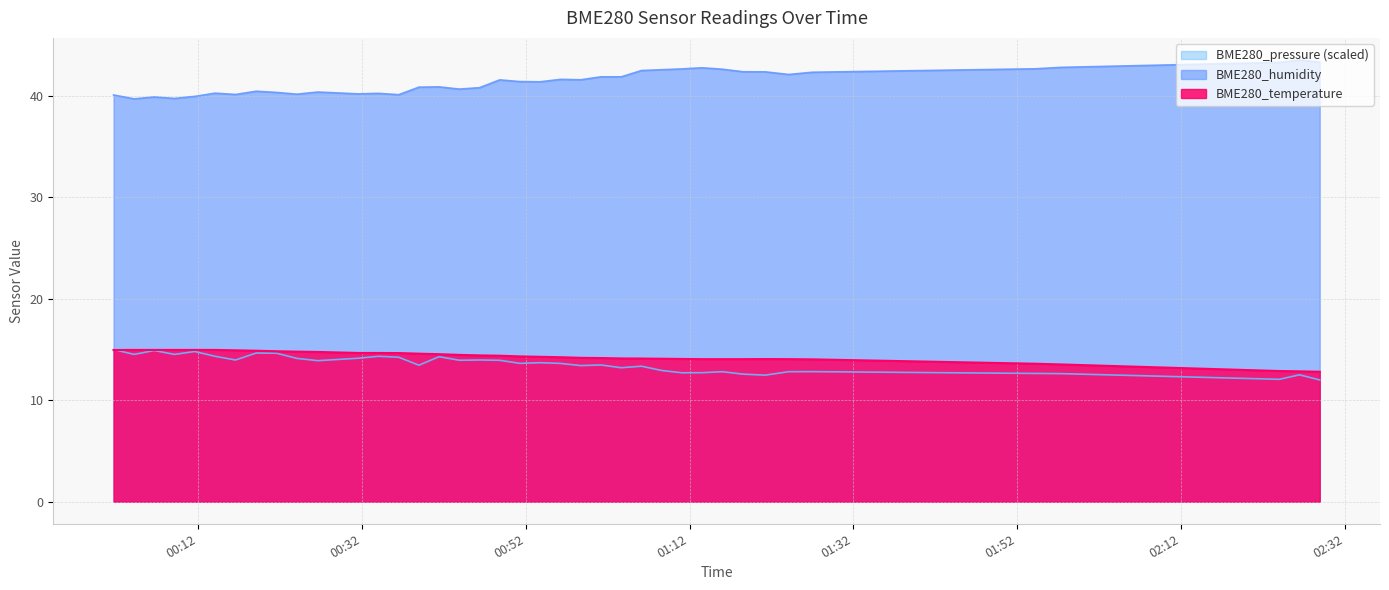

Between 2021/05/11 00:19:07 and 2021/05/11 00:56:16, which series saw the biggest shift?

BME280_humidity